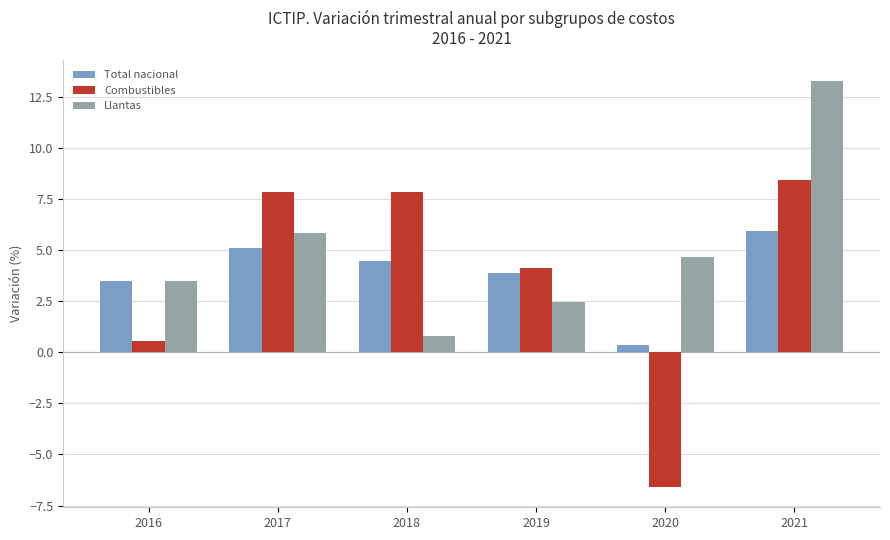

At which category is the sum across all series the highest?

2021